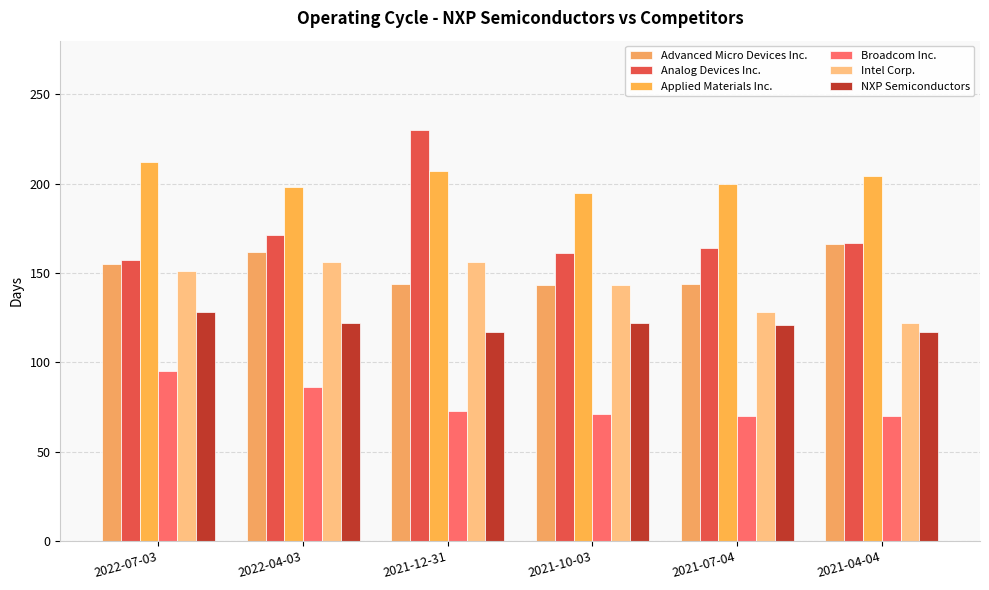

Which series has the largest range (max minus min)?

Analog Devices Inc.